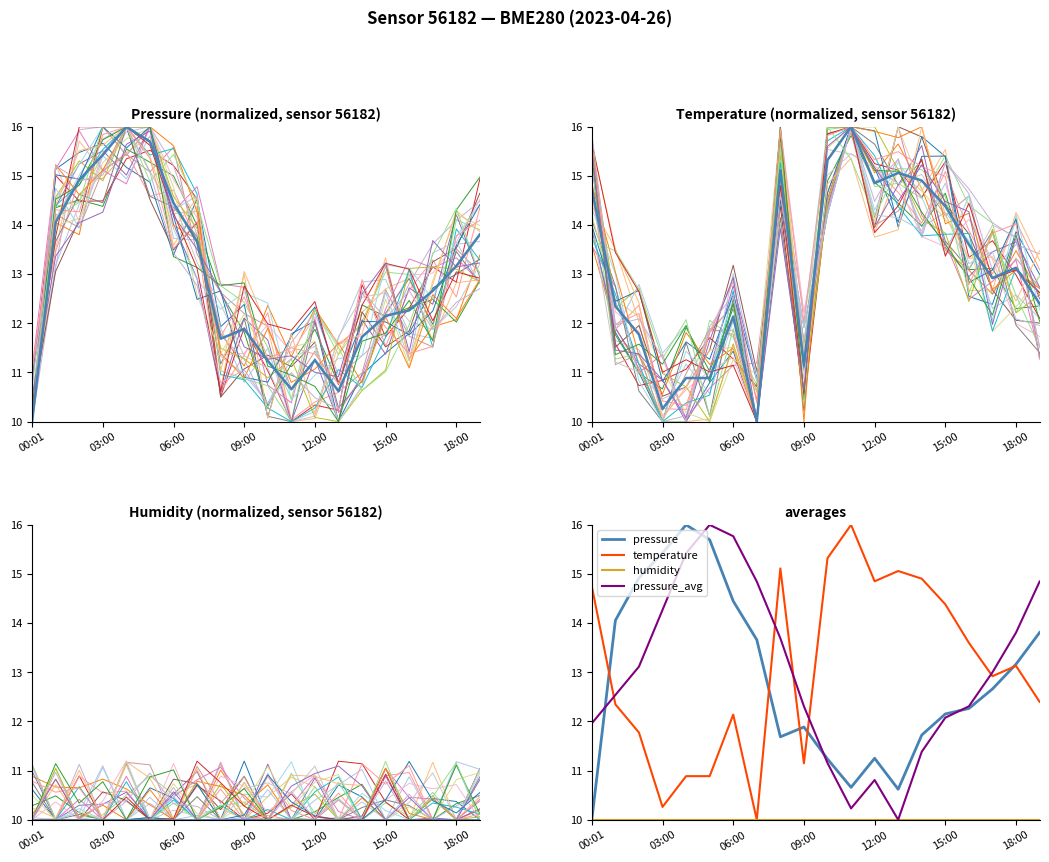

What is the label of the 4th point from the right?

16